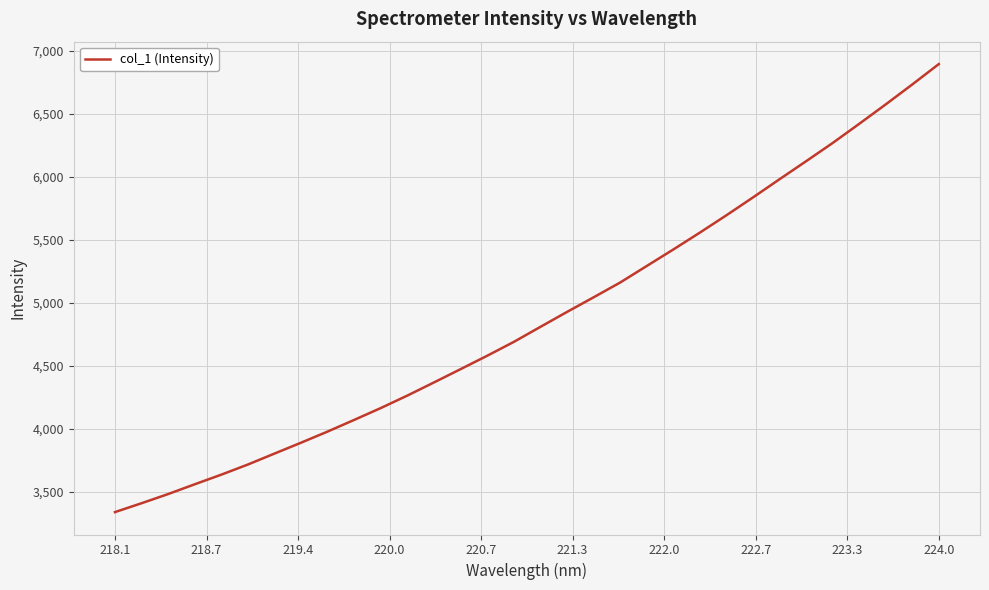

Does the chart display data point markers on the line(s)?

No